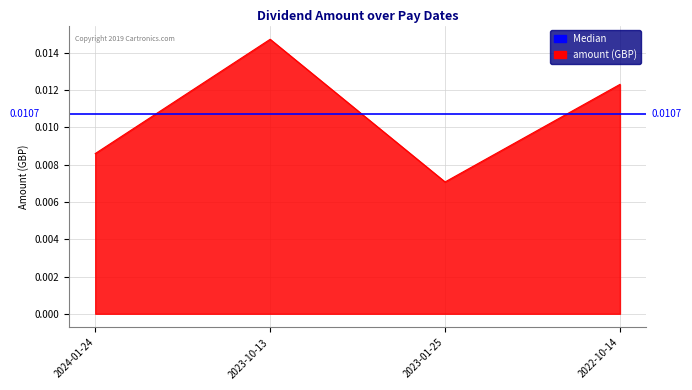

List the labels in order of value, largest first.

2023-10-13, 2022-10-14, 2024-01-24, 2023-01-25